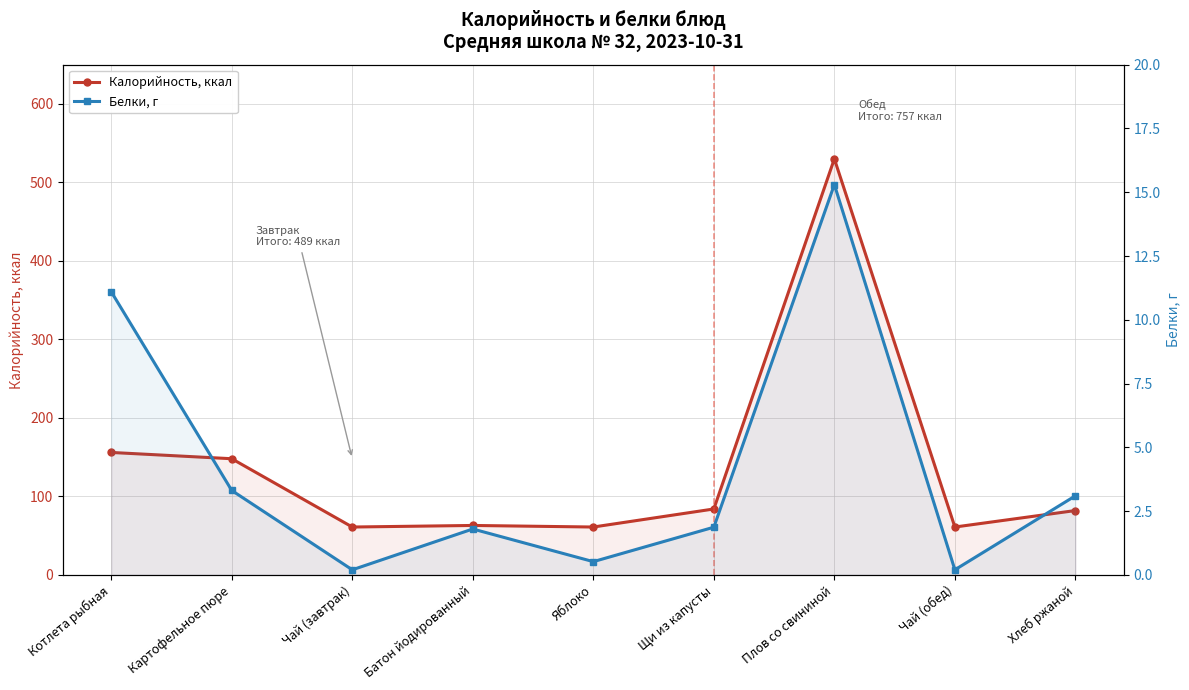

Where does the Калорийность, ккал series first go above 82?

Котлета рыбная